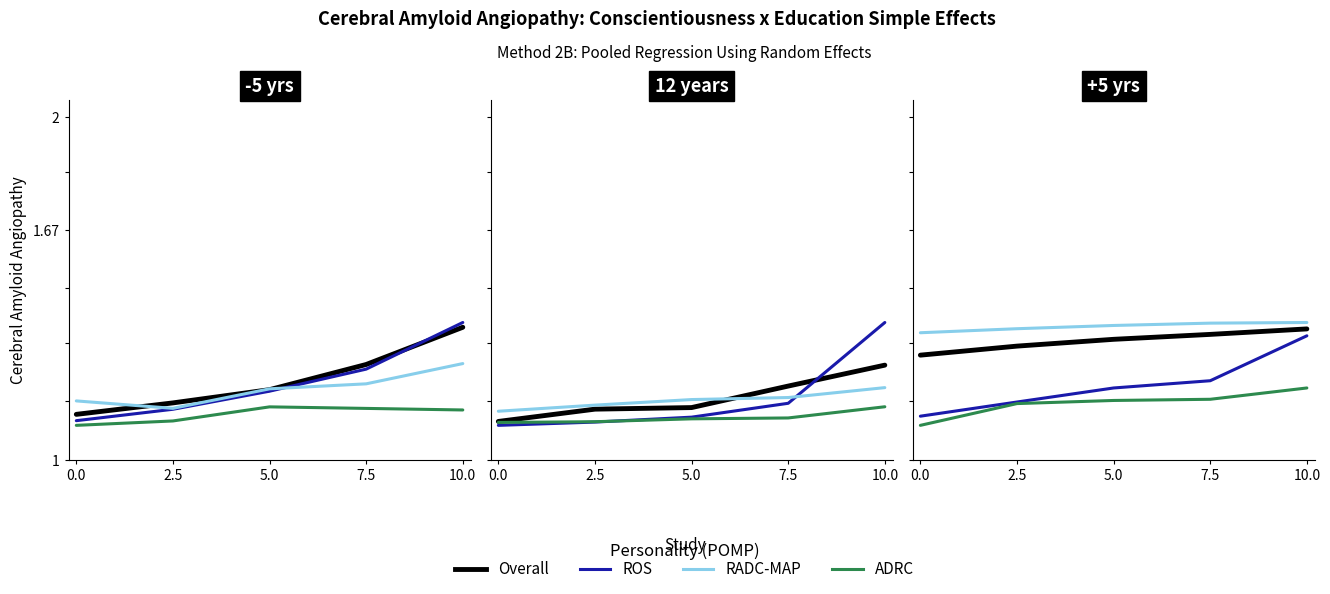

What is the difference between the highest and lowest values at 5.0?

0.2